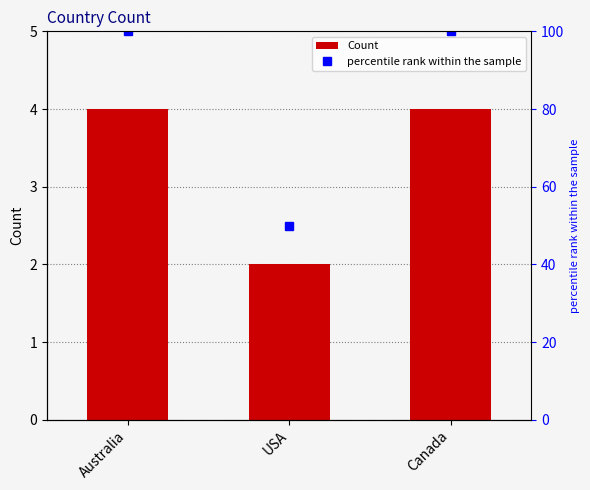

What is the maximum value shown in the chart?

100